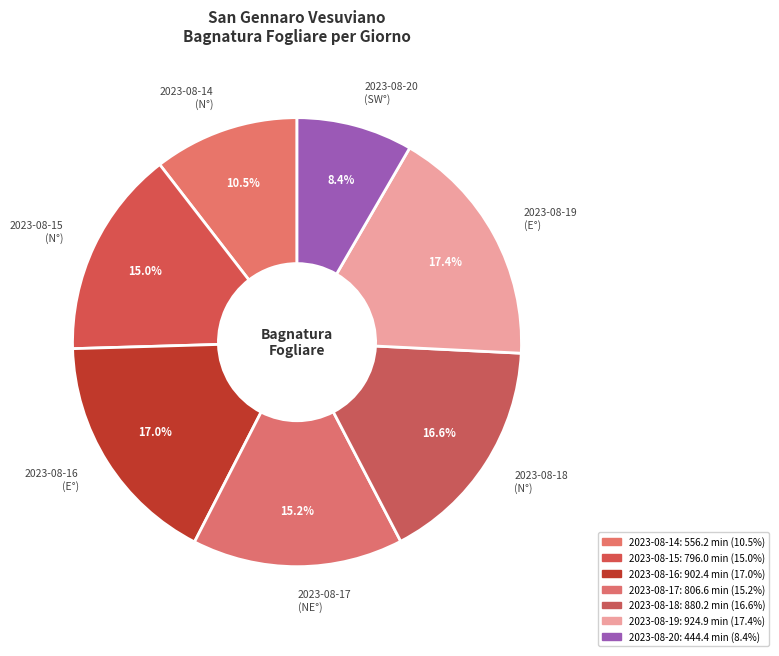

Which has a higher value, 2023-08-20 (SW°) or 2023-08-17 (NE°)?

2023-08-17 (NE°)